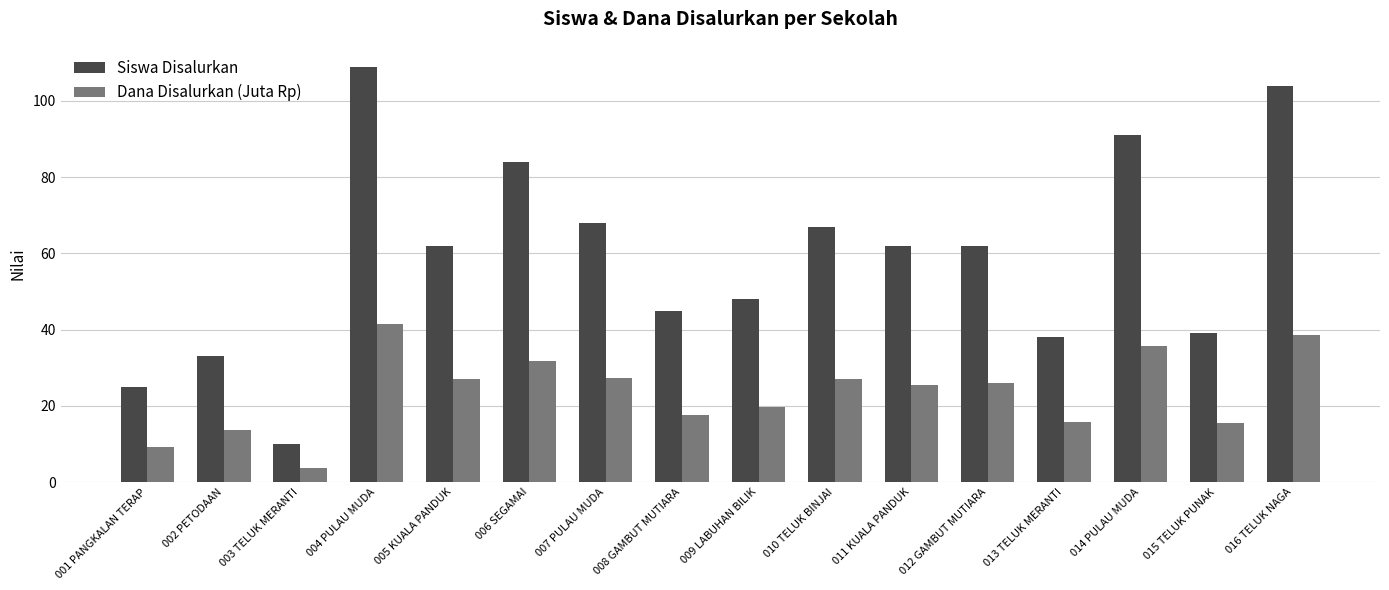

Is the value of Siswa Disalurkan at 003 TELUK MERANTI greater than the value of Dana Disalurkan (Juta Rp) at 009 LABUHAN BILIK?

No